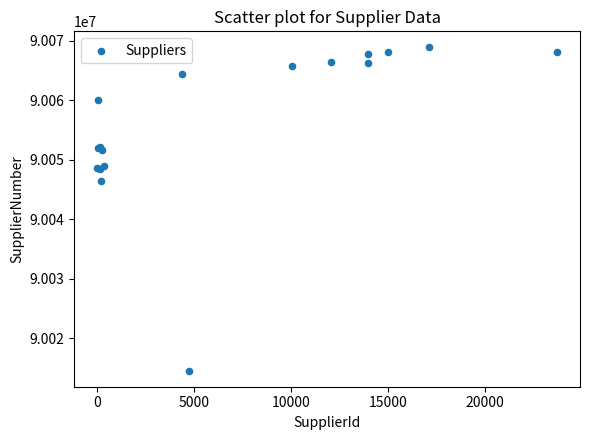

What Y value in the scatter plot is closest to 90041735?

90046508